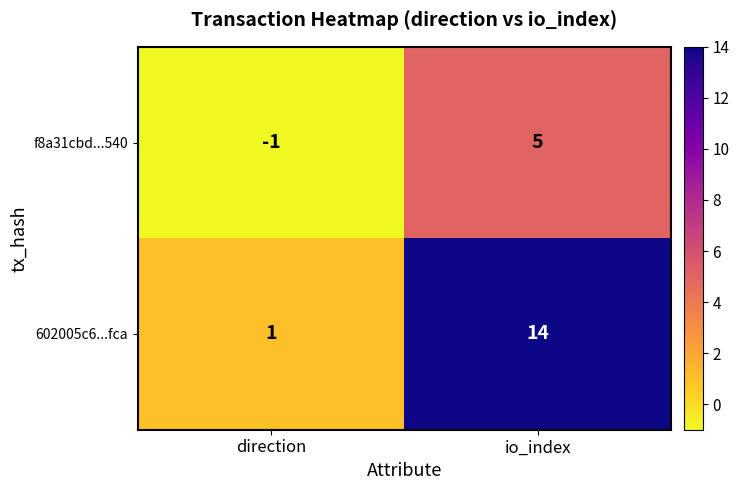

At which category is the sum across all series the highest?

io_index